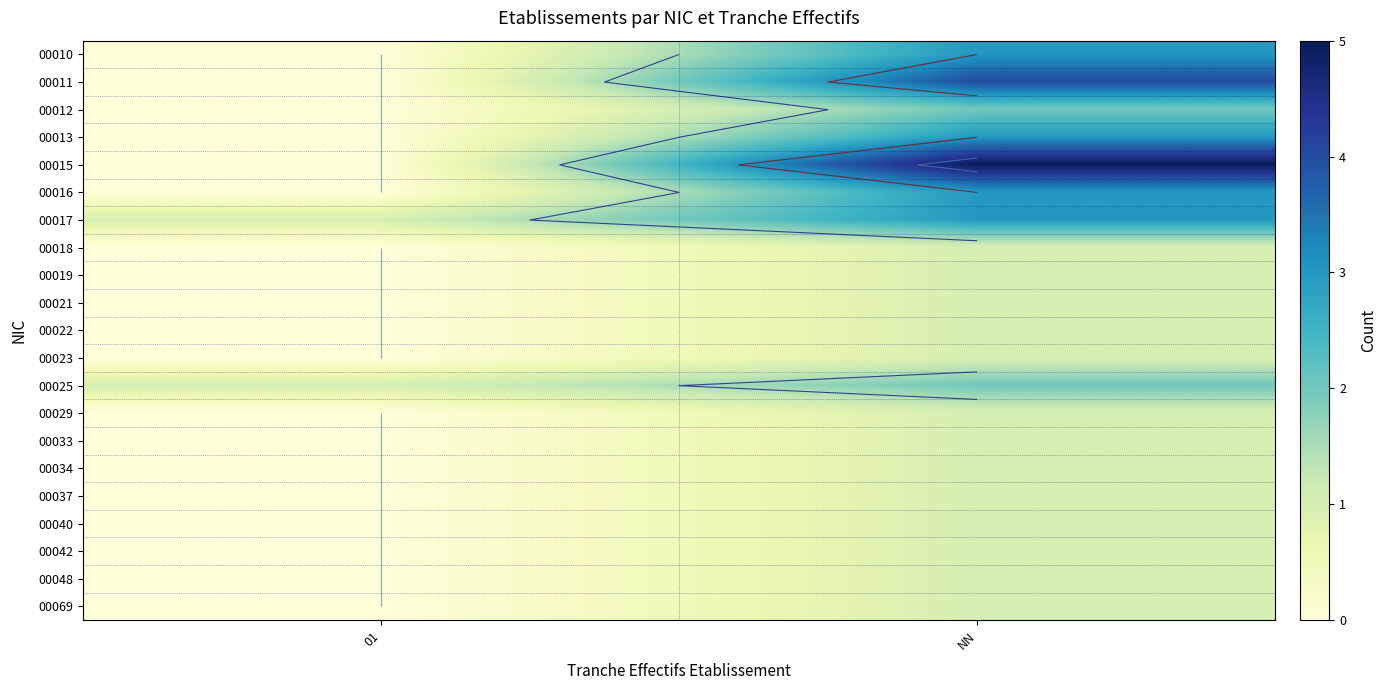

List the series in order of their peak value, highest first.

00015, 00011, 00010, 00013, 00016, 00017, 00012, 00025, 00018, 00019, 00021, 00022, 00023, 00029, 00033, 00034, 00037, 00040, 00042, 00048, 00069